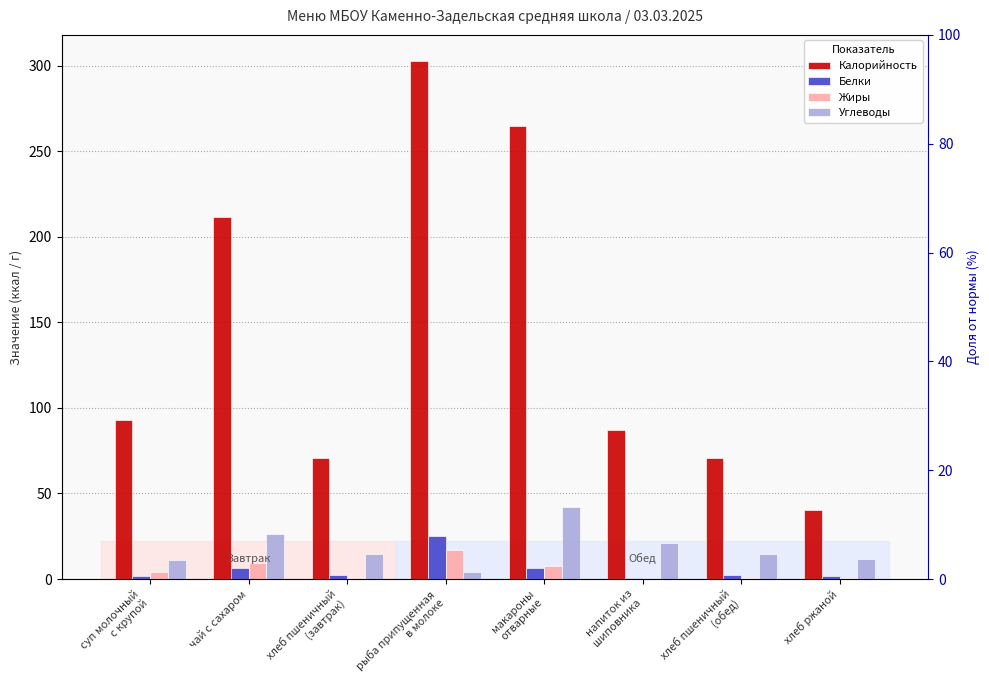

Rank the series by their maximum value, from highest to lowest.

Калорийность, Углеводы, Белки, Жиры